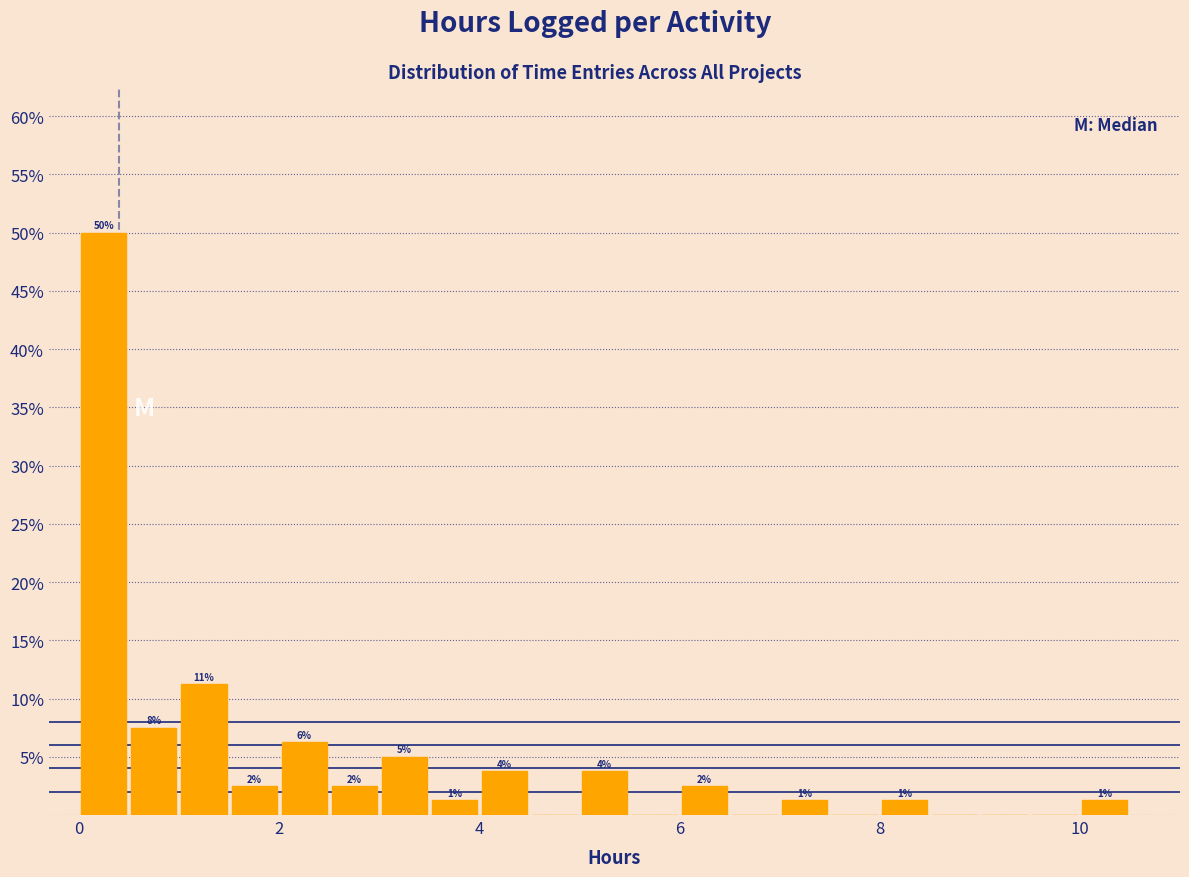

Around what value on the x-axis is the tallest bar? Give the approximate position of its centre, as read against the axis.

0.2